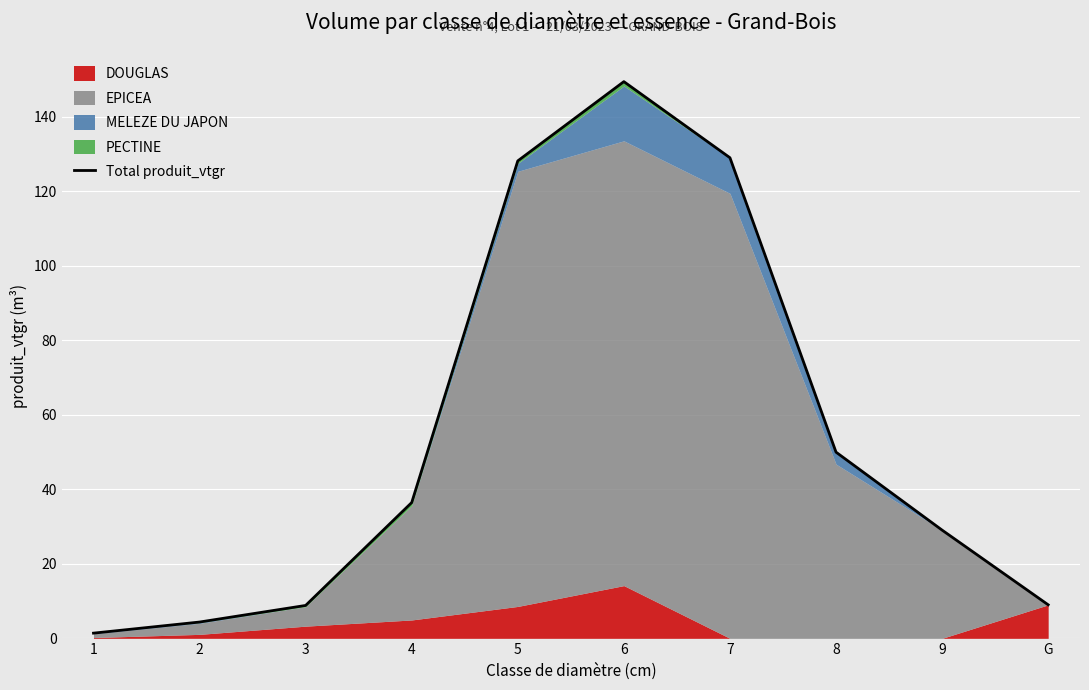

What is the label of the 5th point from the left?

5